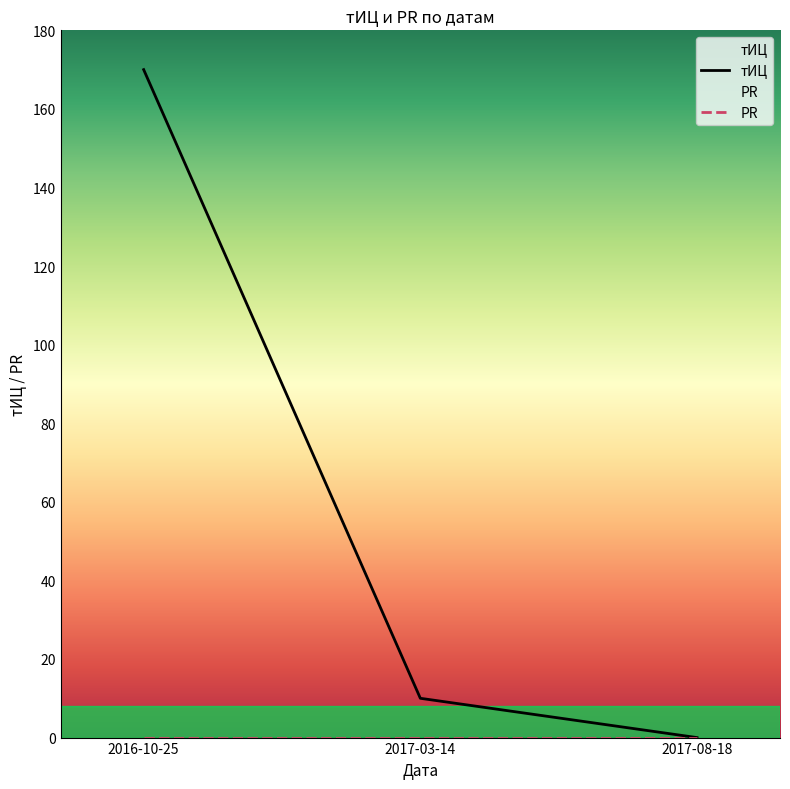

What is the average value?

60